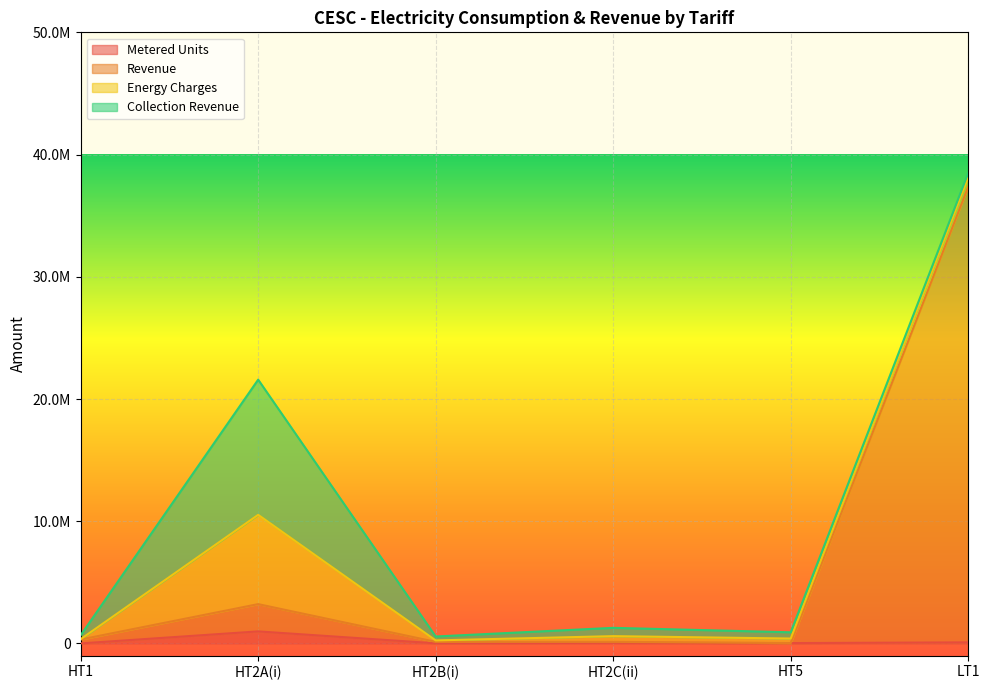

What value does the Revenue series have at HT2C(ii)?

134948.1